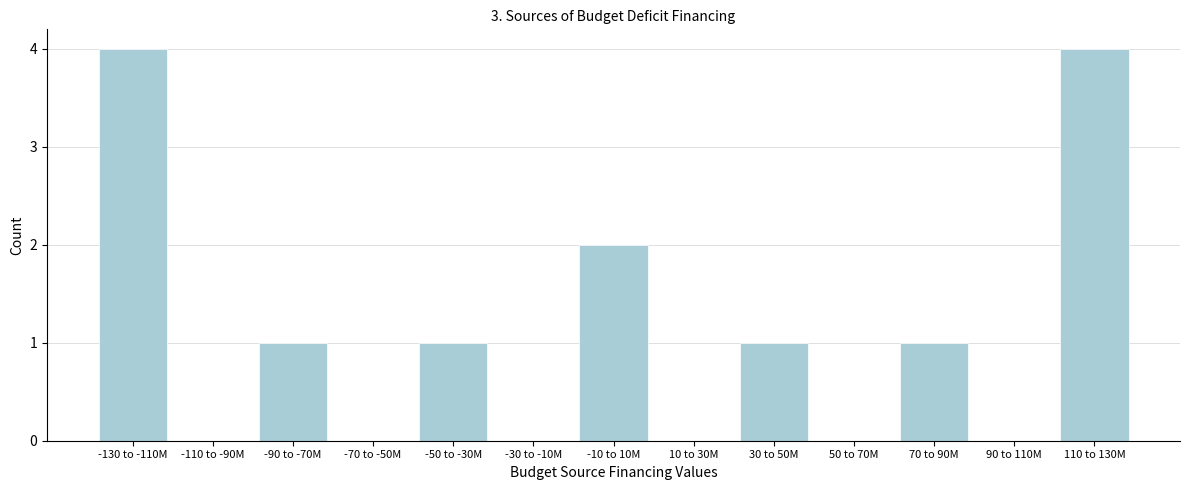

Reading right to left, extract all data points from this chart.

110 to 130M=4	90 to 110M=0	70 to 90M=1	50 to 70M=0	30 to 50M=1	10 to 30M=0	-10 to 10M=2	-30 to -10M=0	-50 to -30M=1	-70 to -50M=0	-90 to -70M=1	-110 to -90M=0	-130 to -110M=4